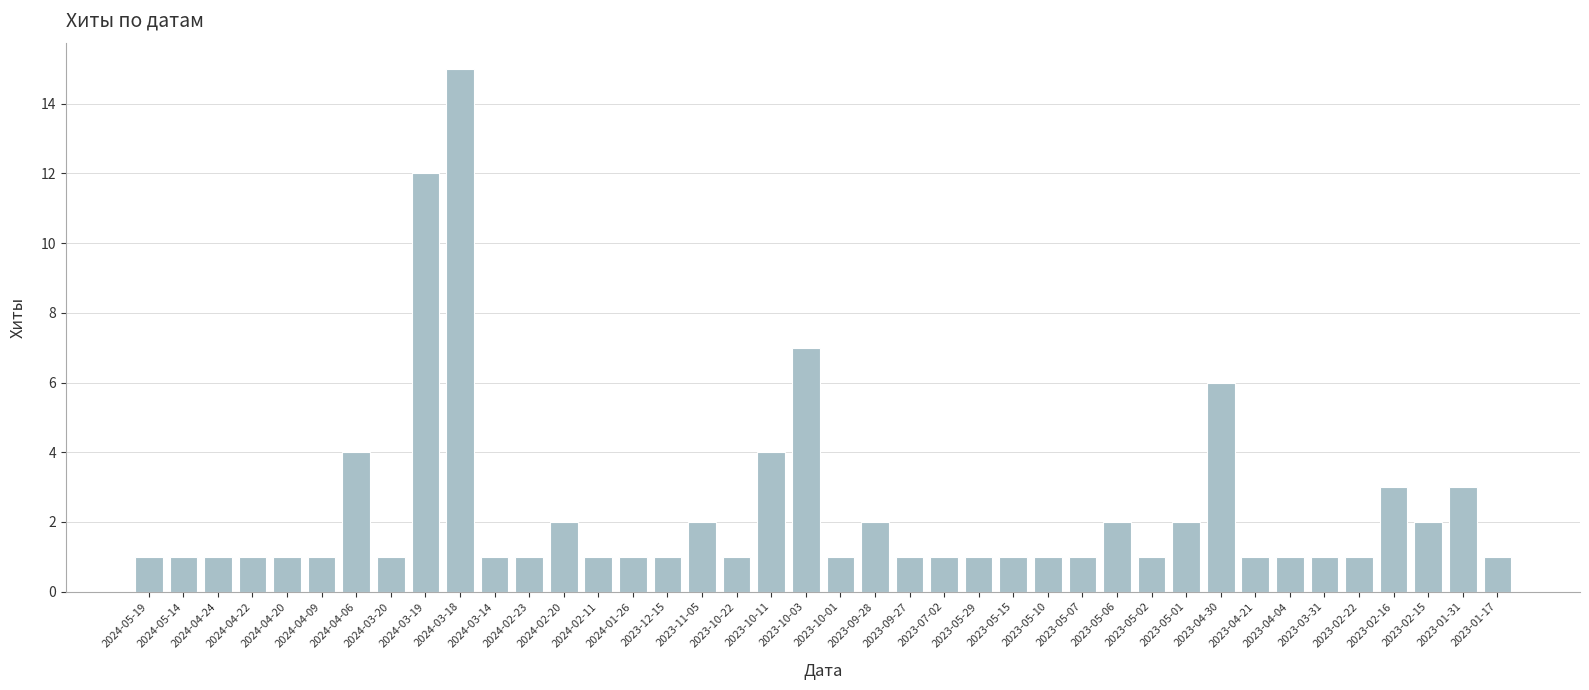

At which category does the chart reach its peak across all series?

2024-03-18